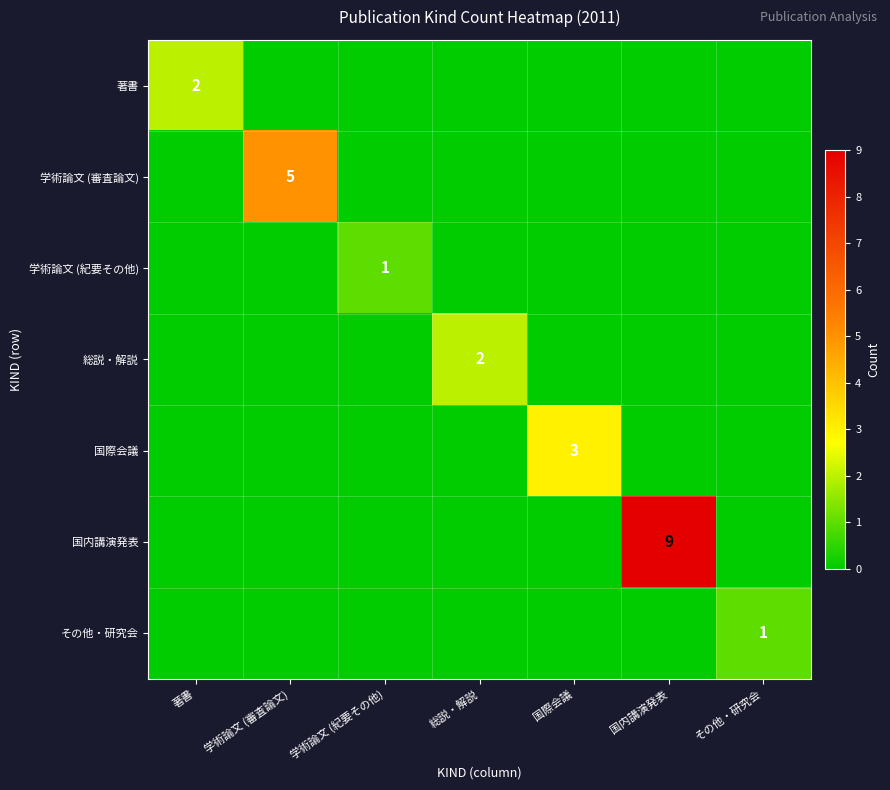

What is the spread (max minus min) of values at 国内講演発表?

9